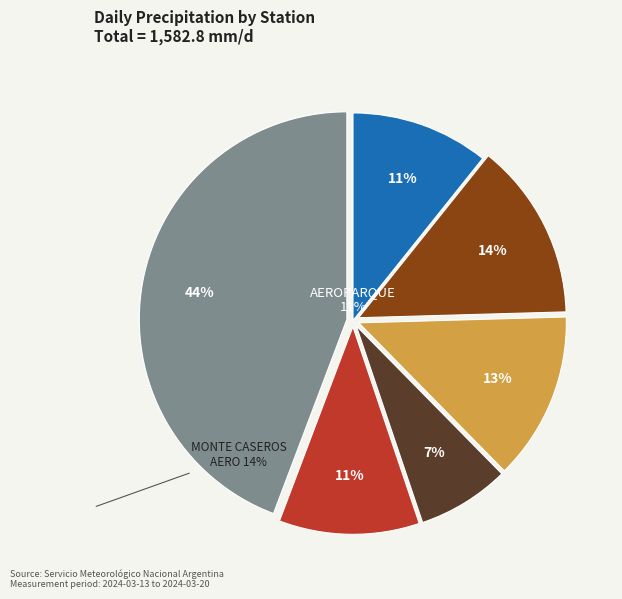

Is the sum of AEROPARQUE BUENOS AIRES and GUALEGUAYCHU AERO greater than half?

No